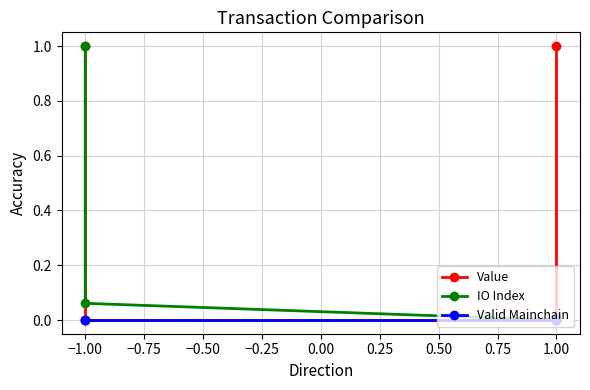

How many lines are shown in the chart?

3